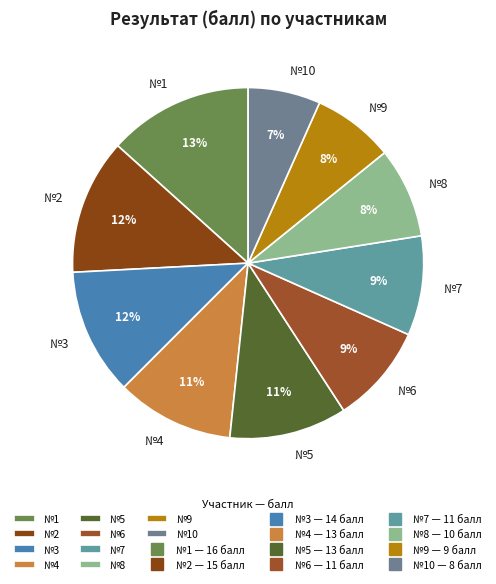

What is the largest slice in the pie chart?

№1